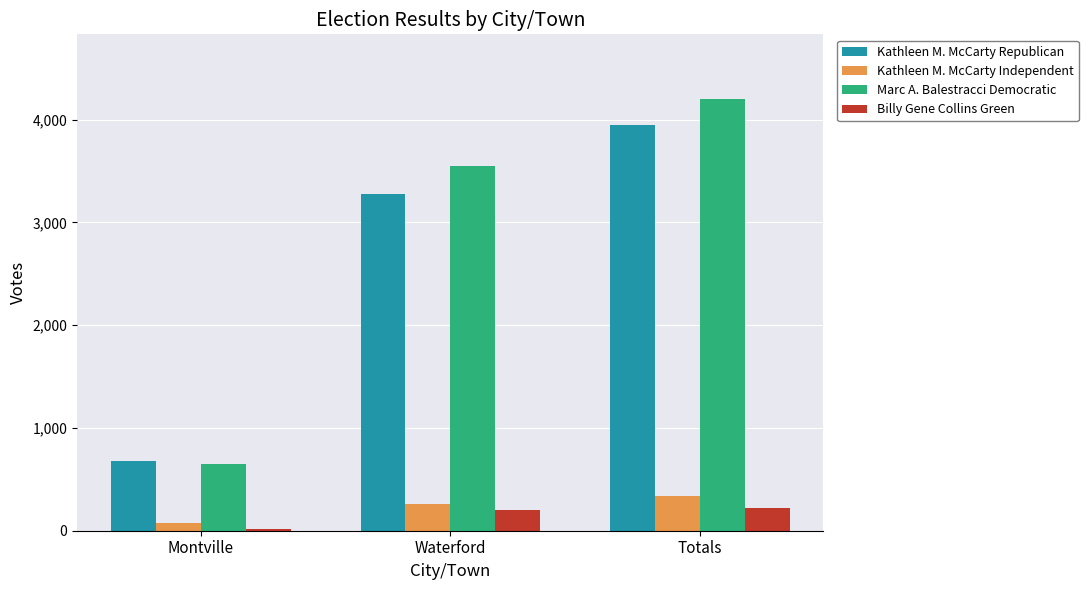

What is the difference between the second highest and minimum values in the Kathleen M. McCarty Independent series?

189